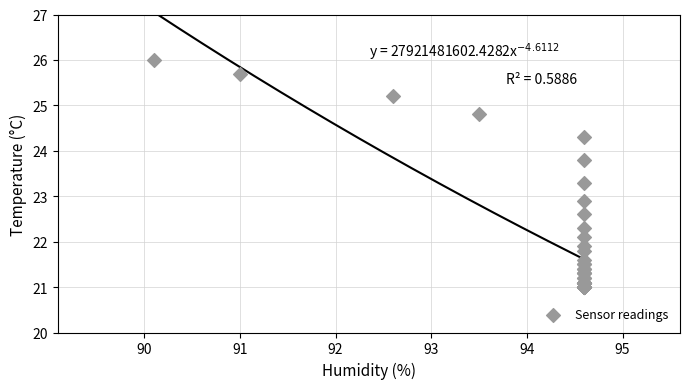

What Y value in the scatter plot is closest to 23?

22.9